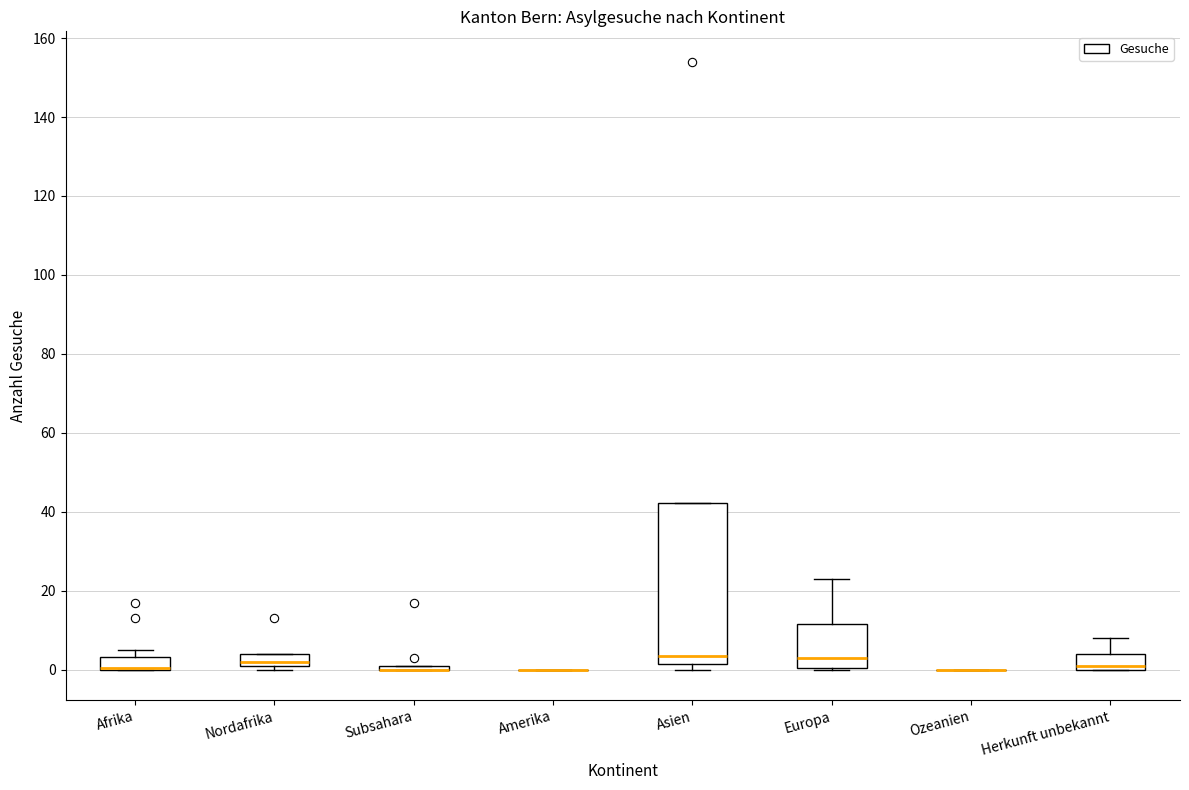

Where is the upper edge of the box for Nordafrika on the y-axis? The values are not printed on the chart, so give them approximately, as read against the axis.

4